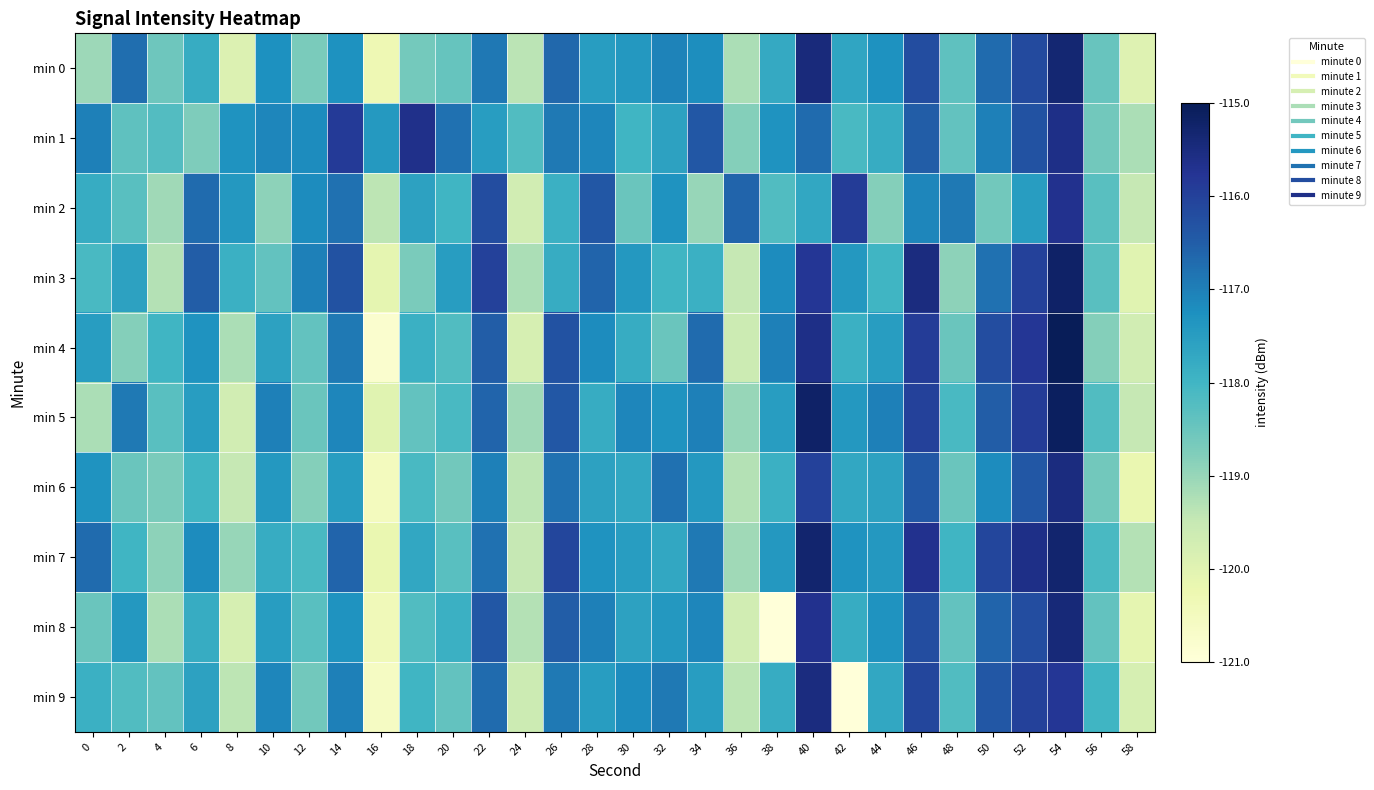

At how many categories does at least one series exceed 0?

30